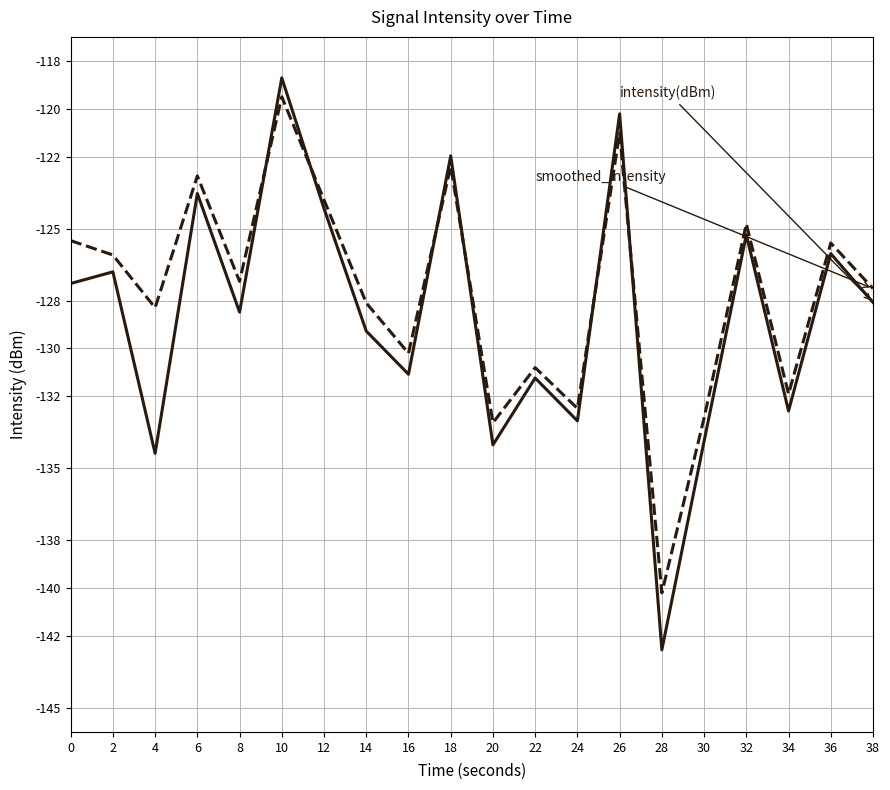

What is the smallest value displayed?

-142.6